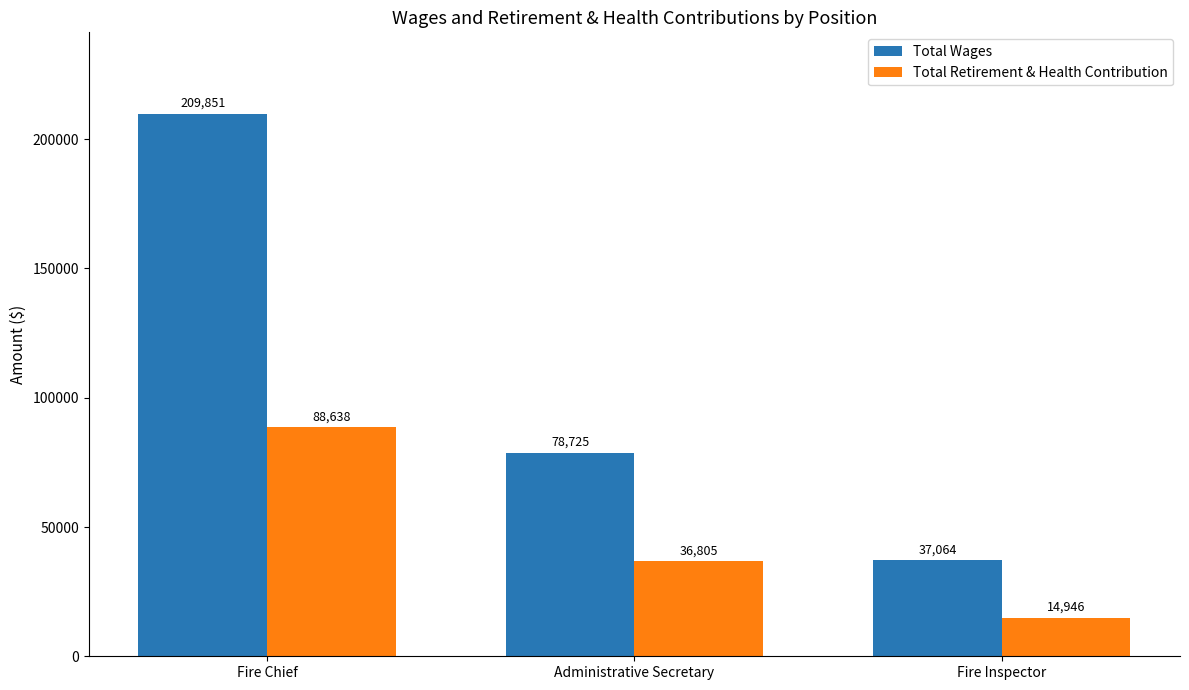

Rank the series by their average value, from lowest to highest.

Total Retirement & Health Contribution, Total Wages